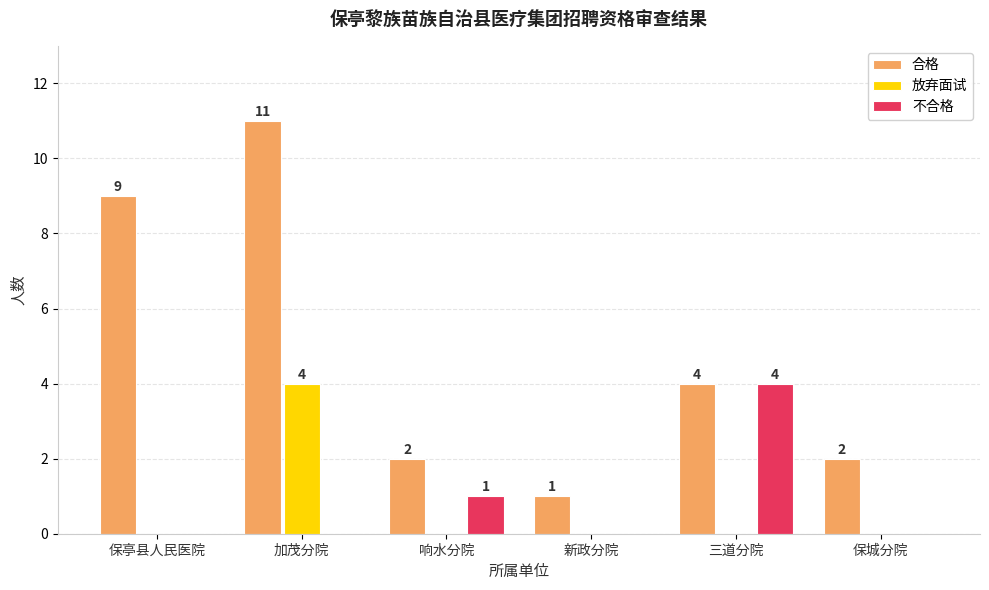

Reading right to left, what are all the values shown in this chart?

合格: 保城分院=2	三道分院=4	新政分院=1	响水分院=2	加茂分院=11	保亭县人民医院=9
放弃面试: 保城分院=0	三道分院=0	新政分院=0	响水分院=0	加茂分院=4	保亭县人民医院=0
不合格: 保城分院=0	三道分院=4	新政分院=0	响水分院=1	加茂分院=0	保亭县人民医院=0